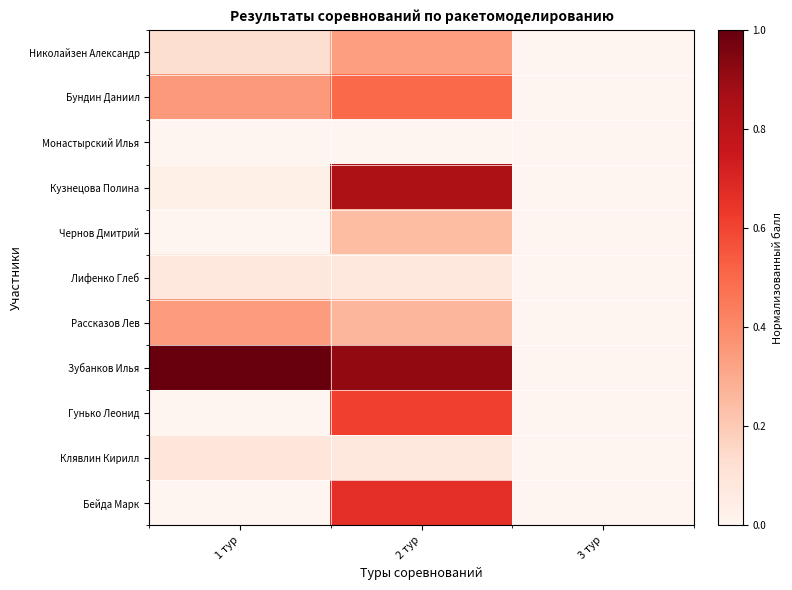

Which series has the widest spread of values?

Зубанков Илья